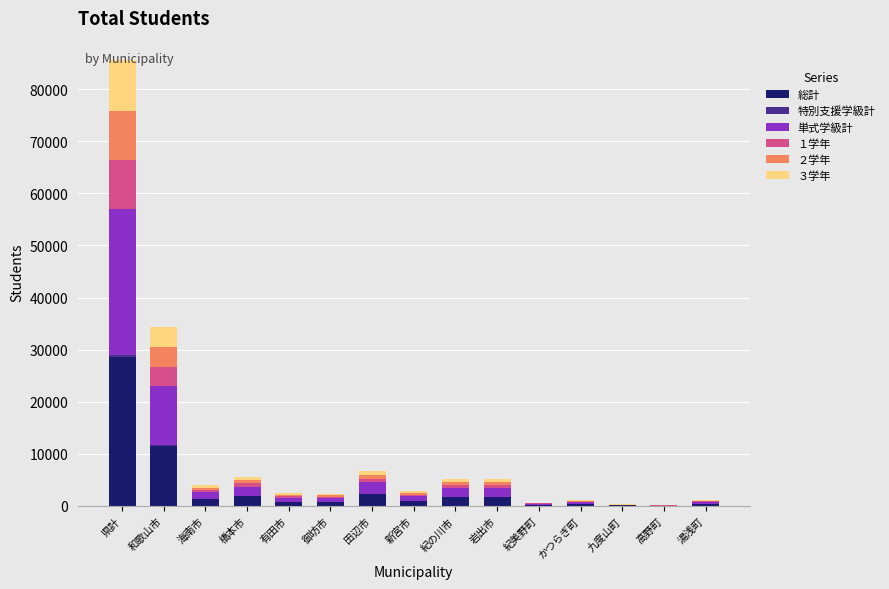

What is the highest value of the 総計 series?

28528